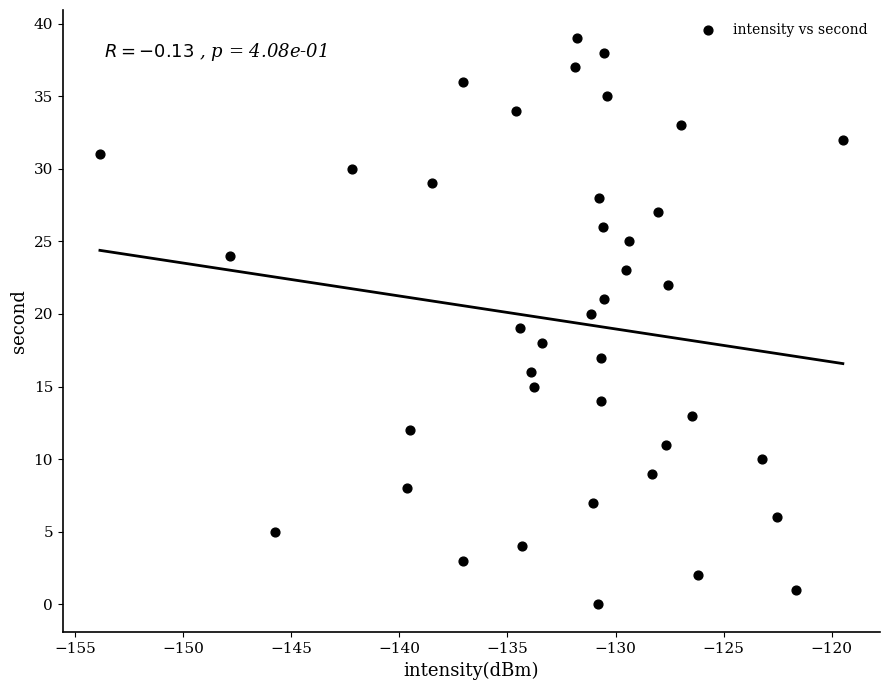

What is the range of Y values (max minus min)?

39